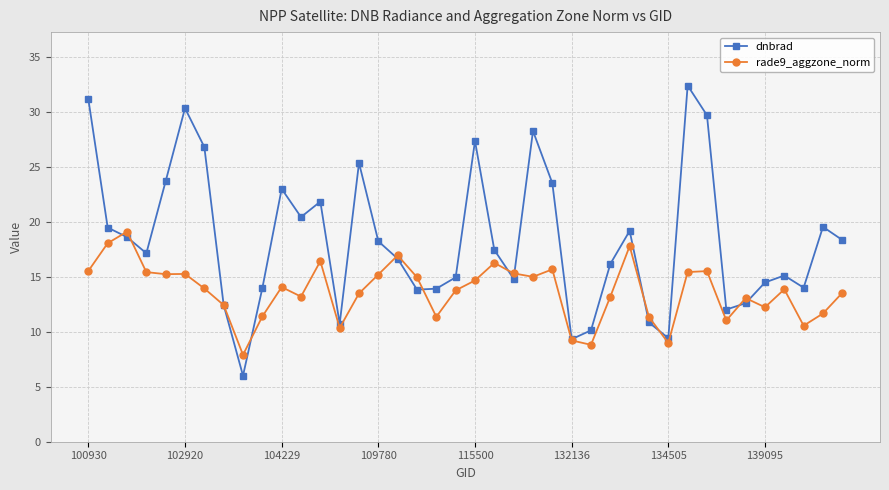

How many interior local valleys does the dnbrad series have?

10